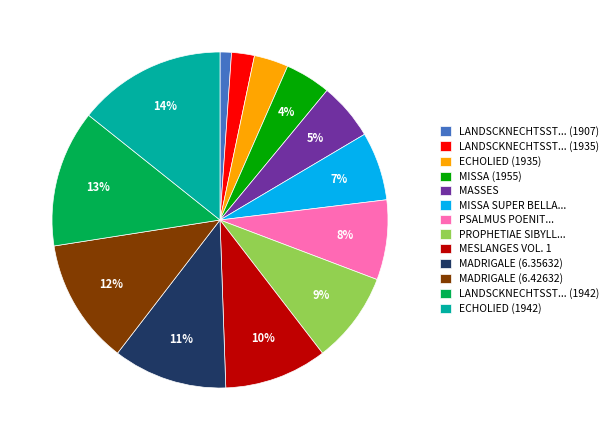

To the nearest percent, what is the difference between the largest and smallest slice percentages?

13%